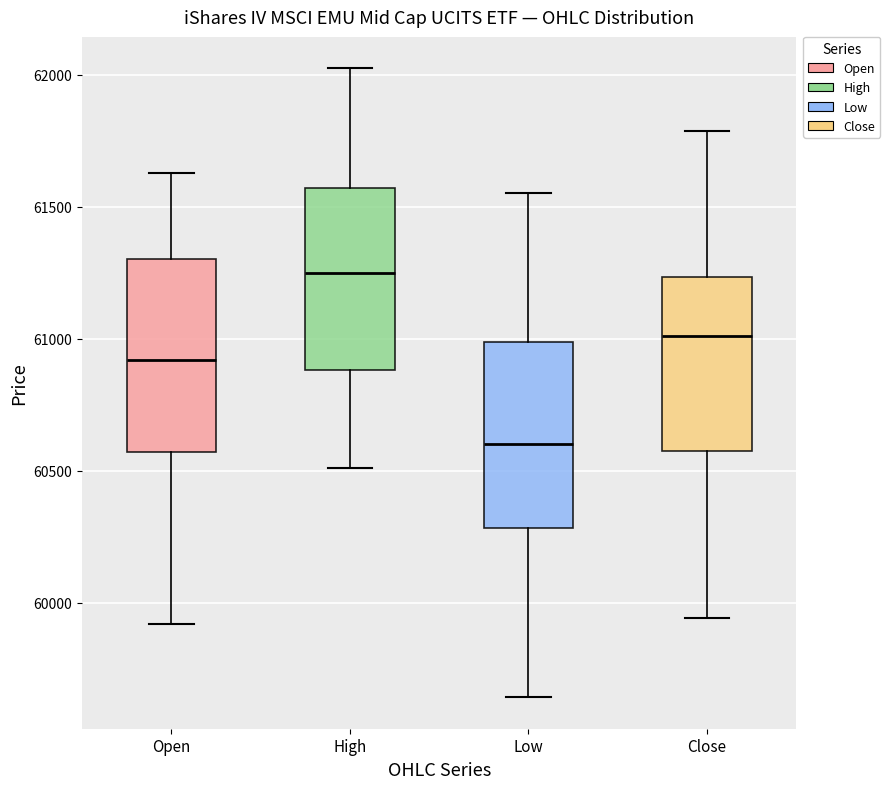

Where is the lower edge of the box for Open on the y-axis? The values are not printed on the chart, so give them approximately, as read against the axis.

60550